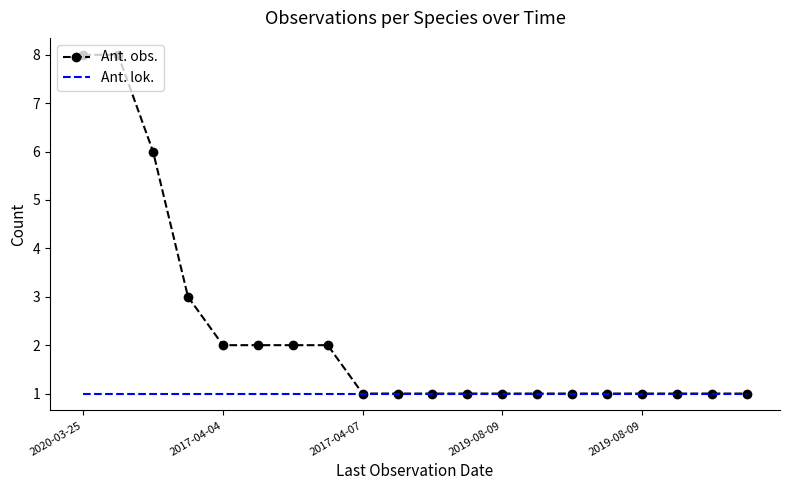

What is the maximum value shown in the chart?

8